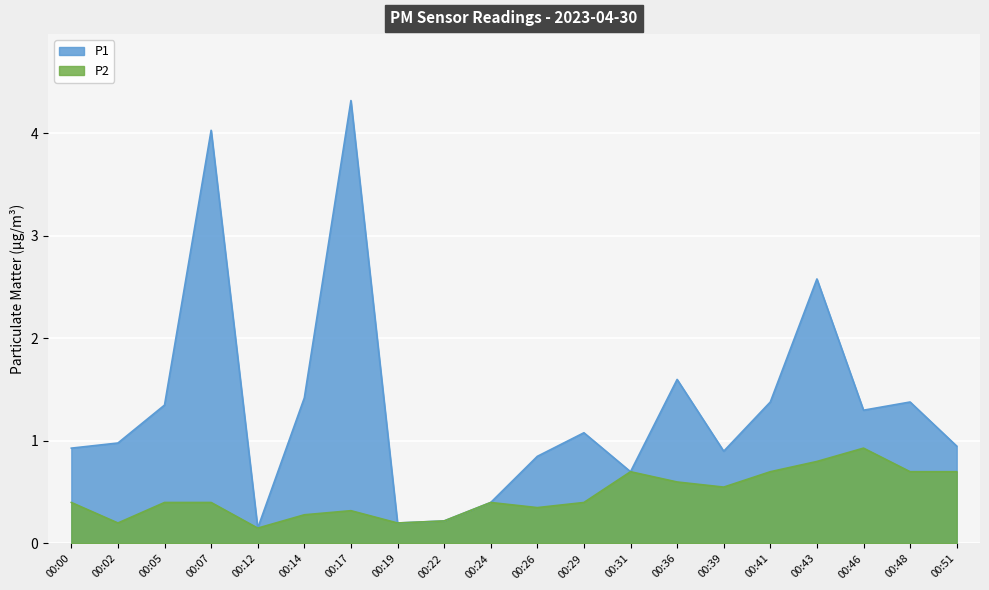

True or false: P2 has more than 2 points higher than both neighbors.

True